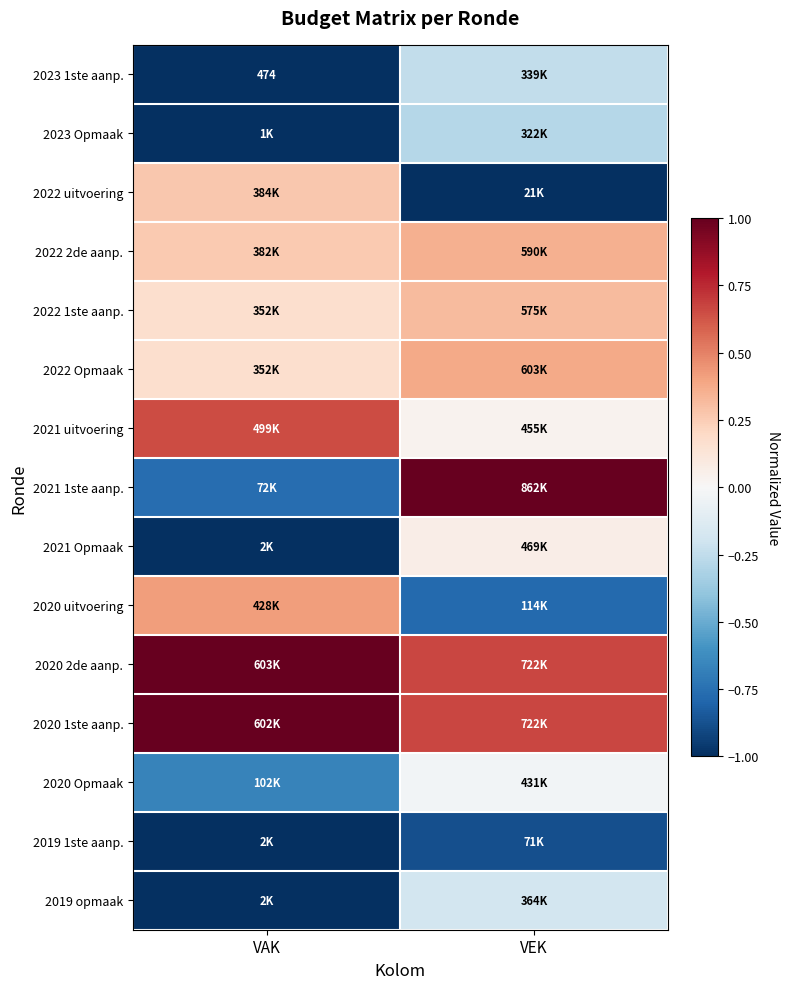

Which series changed the most between VAK and VEK?

2021 1ste aanp.